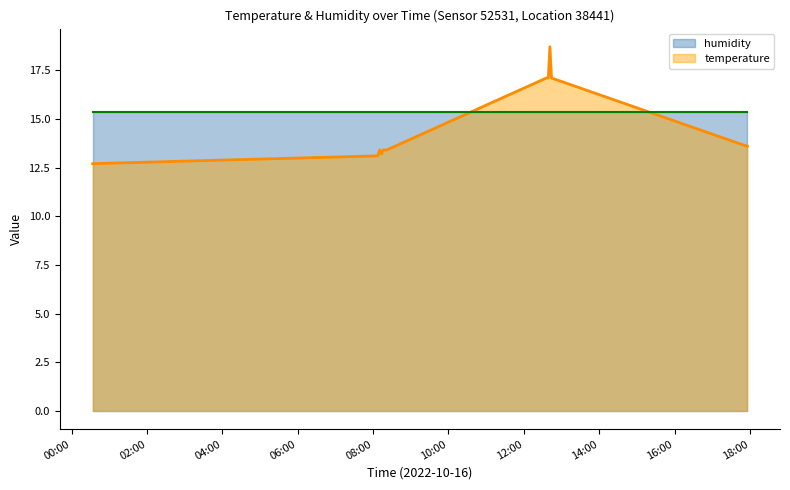

Does the chart display data point markers on the line(s)?

No